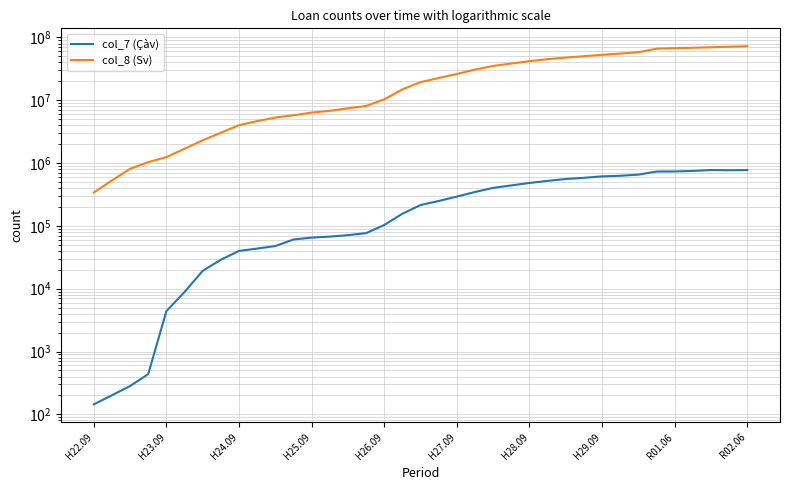

What is the total value across all series at 33?

69335688